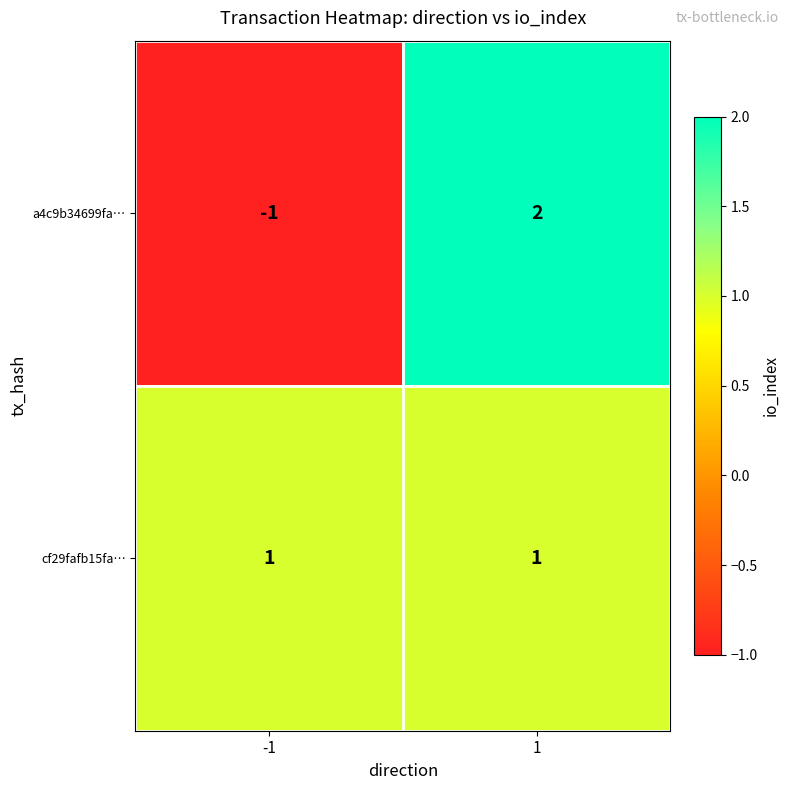

At which category does the chart reach its peak across all series?

1